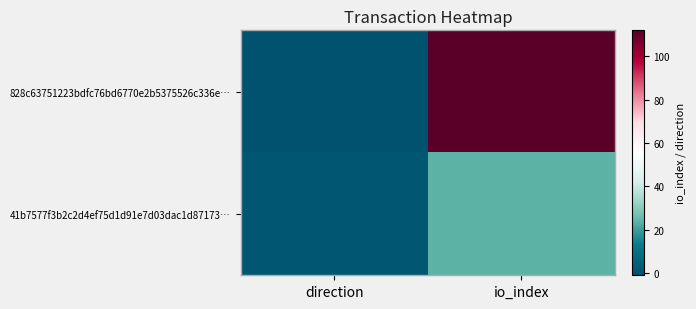

How many series are shown in this chart?

2